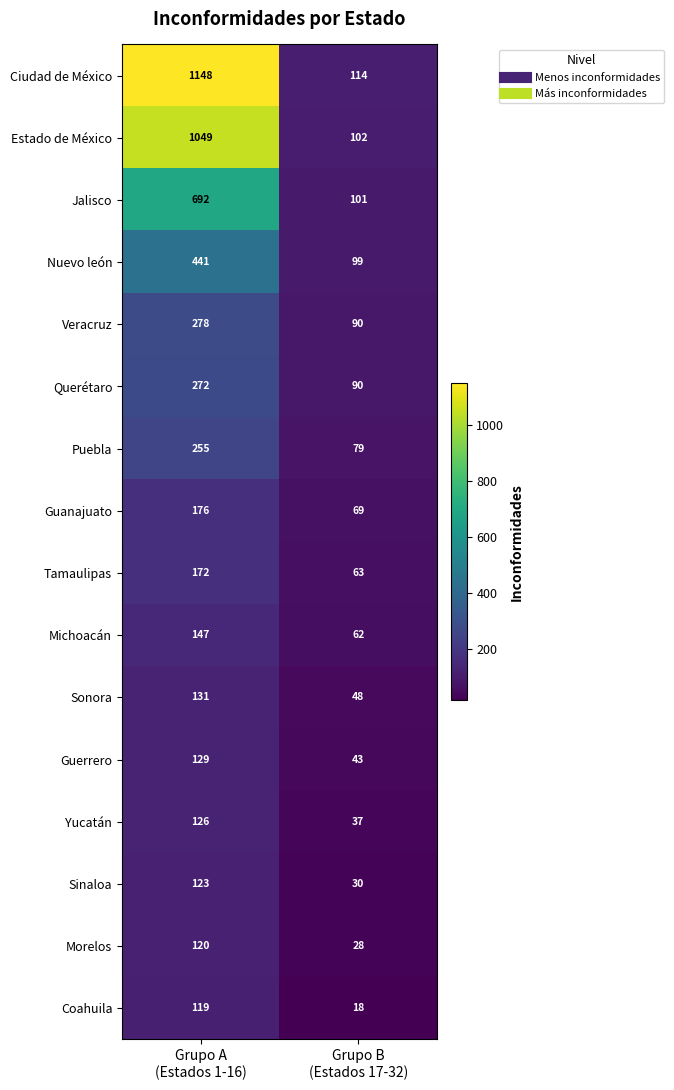

Rank the series by their maximum value, from lowest to highest.

Coahuila, Morelos, Sinaloa, Yucatán, Guerrero, Sonora, Michoacán, Tamaulipas, Guanajuato, Puebla, Querétaro, Veracruz, Nuevo león, Jalisco, Estado de México, Ciudad de México